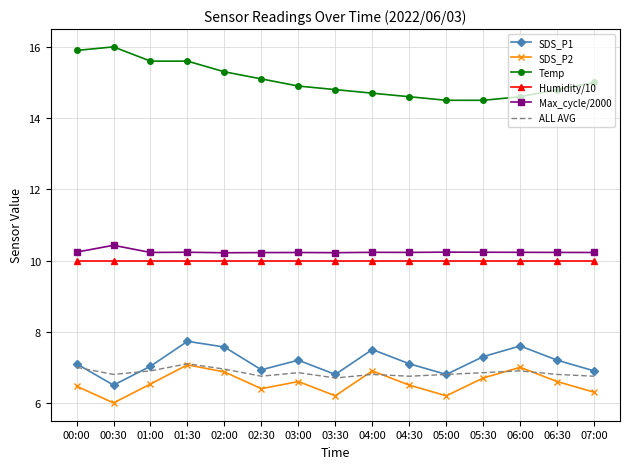

The value of Max_cycle/2000 at 04:30 is 5.5. True or false?

False